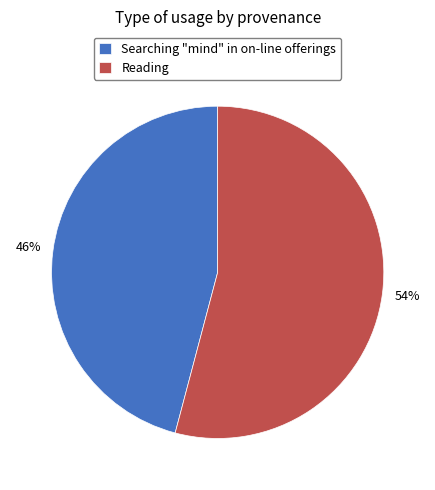

What is the largest slice in the pie chart?

Reading